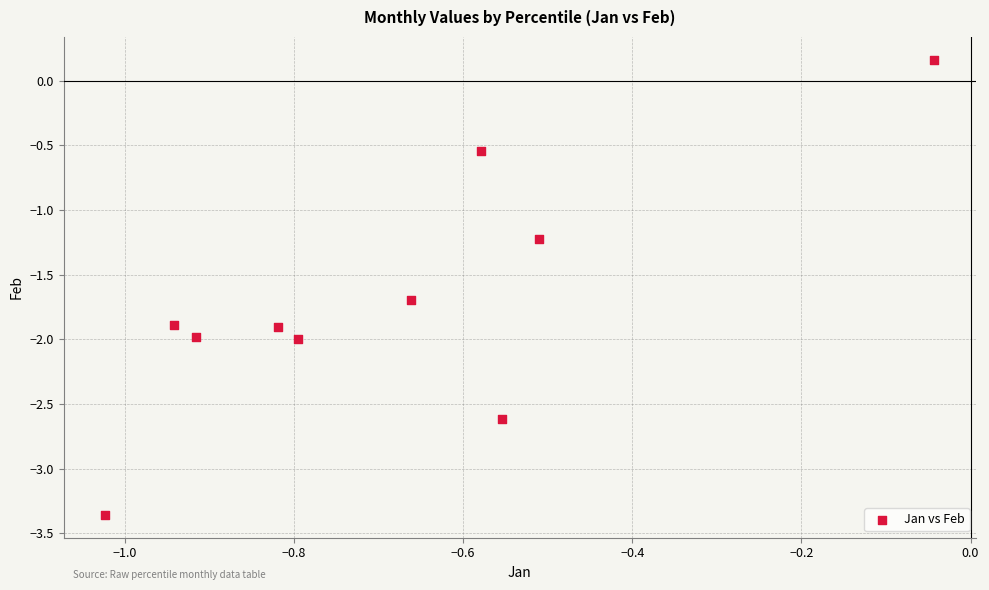

What Y value in the scatter plot is closest to -1?

-1.2